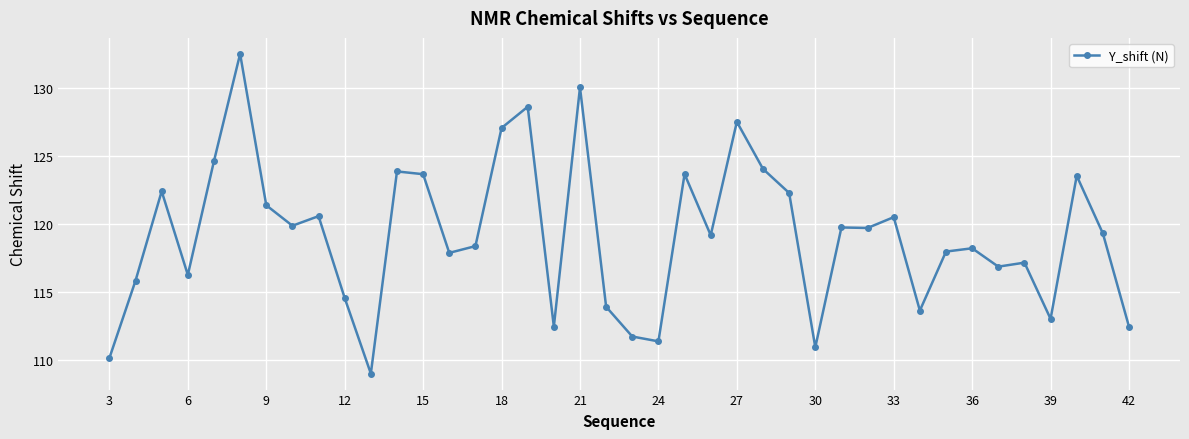

What is the value of the 6th point from the left?

132.5